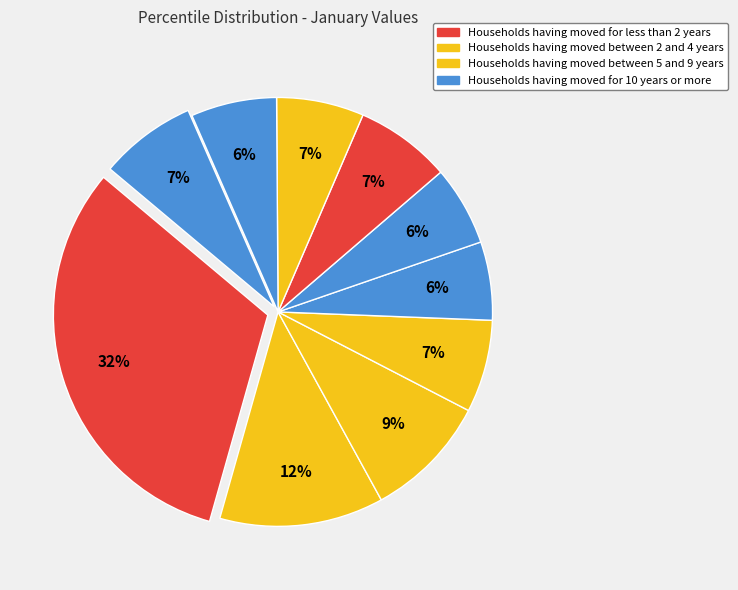

How many slices are in this pie chart?

10